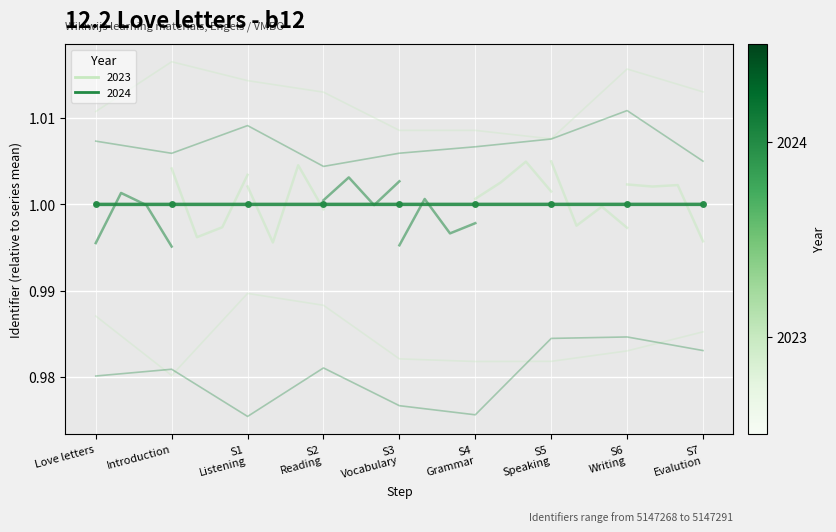

What is the sum of the values at S5
Speaking and S3
Vocabulary?

2.0